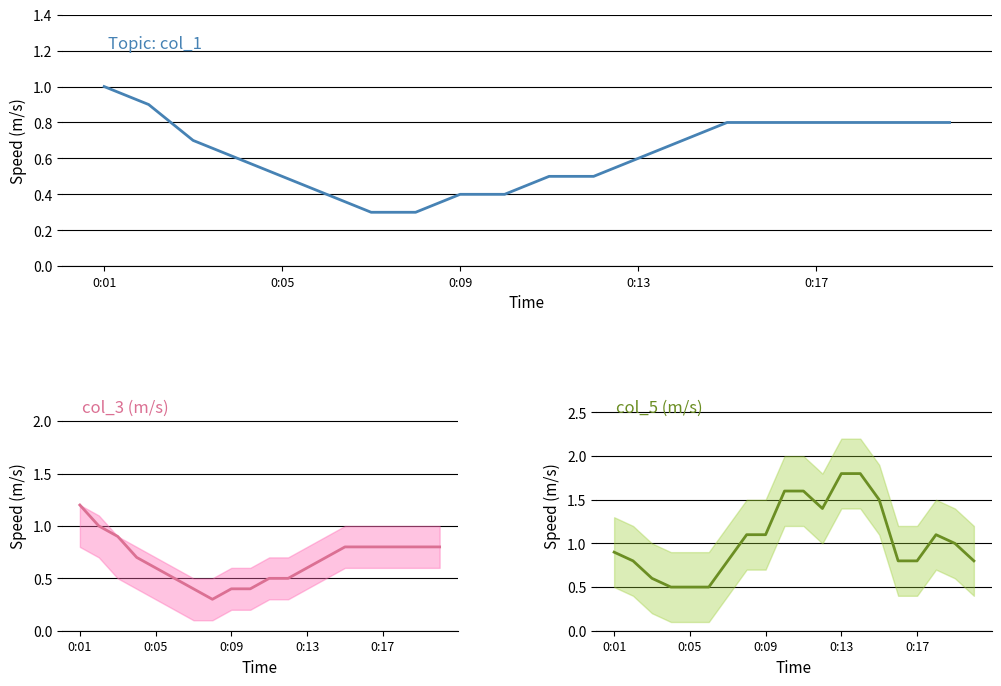

Count the number of categories in the chart.

20